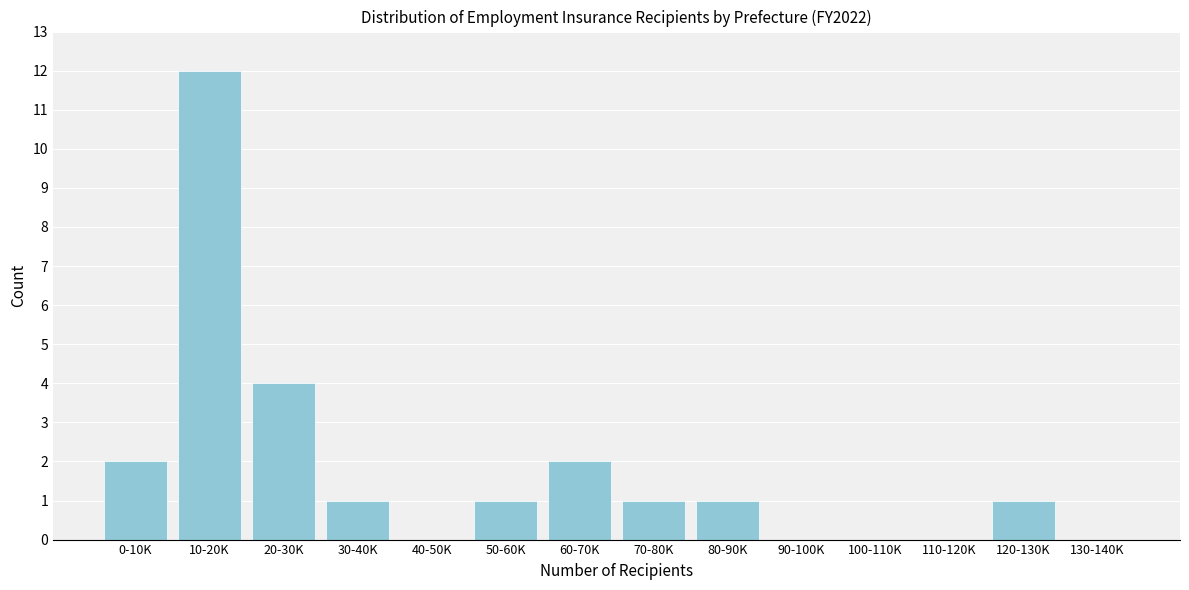

Reading left to right, extract all data points from this chart.

0-10K=2	10-20K=12	20-30K=4	30-40K=1	40-50K=0	50-60K=1	60-70K=2	70-80K=1	80-90K=1	90-100K=0	100-110K=0	110-120K=0	120-130K=1	130-140K=0